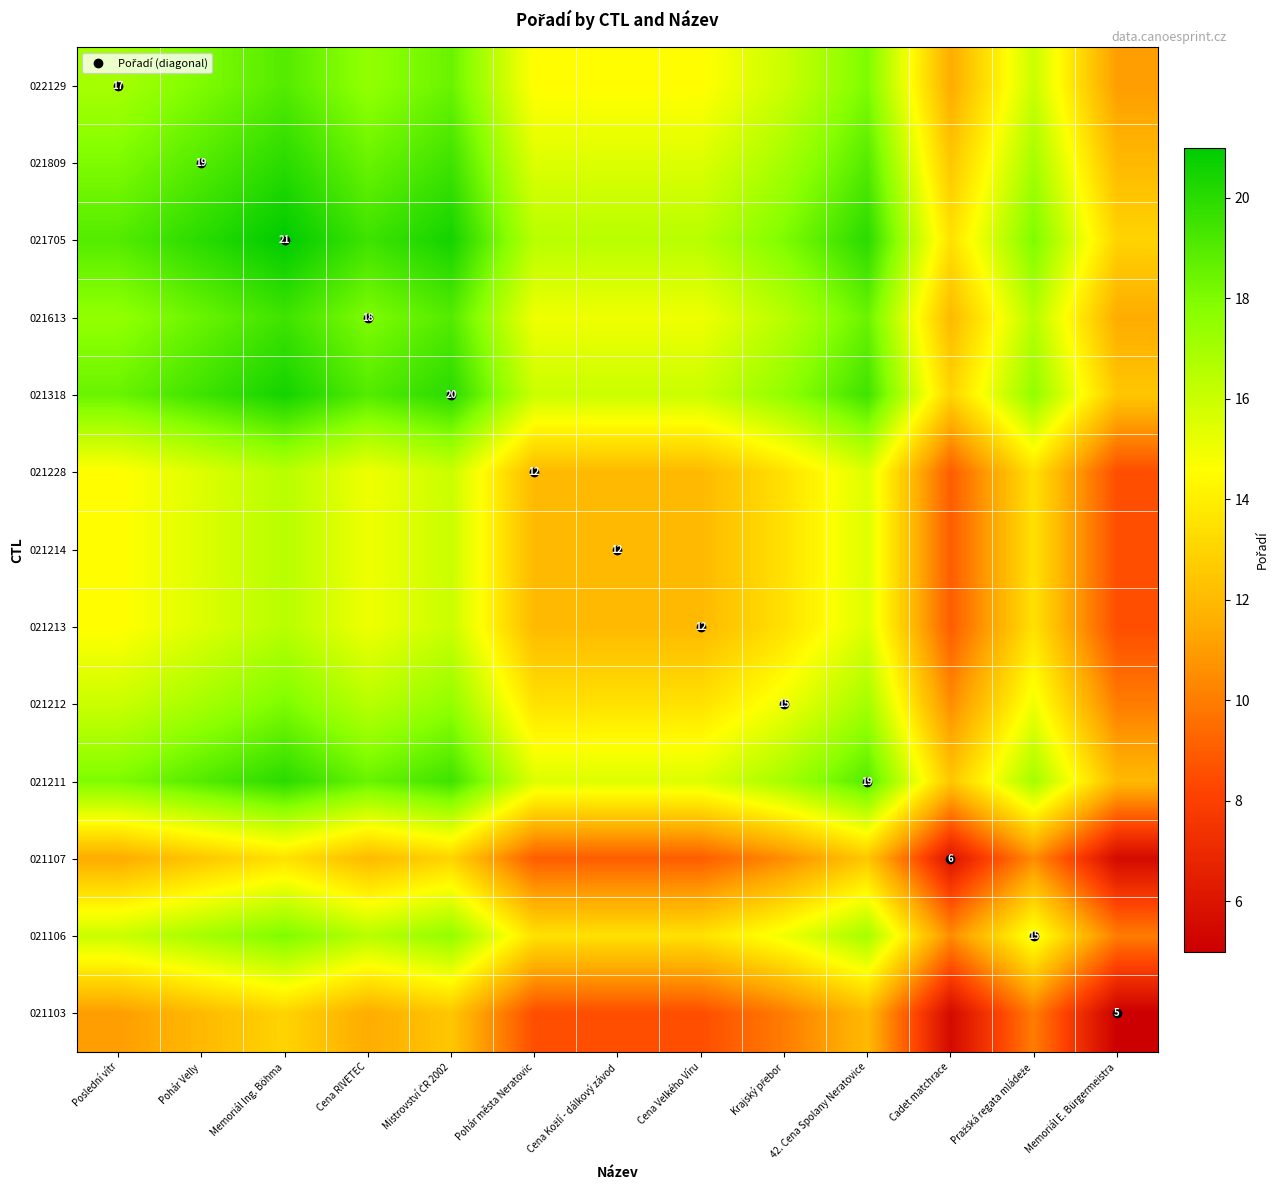

The 021214 series shows 22.4 at Mistrovství ČR 2002. True or false?

False